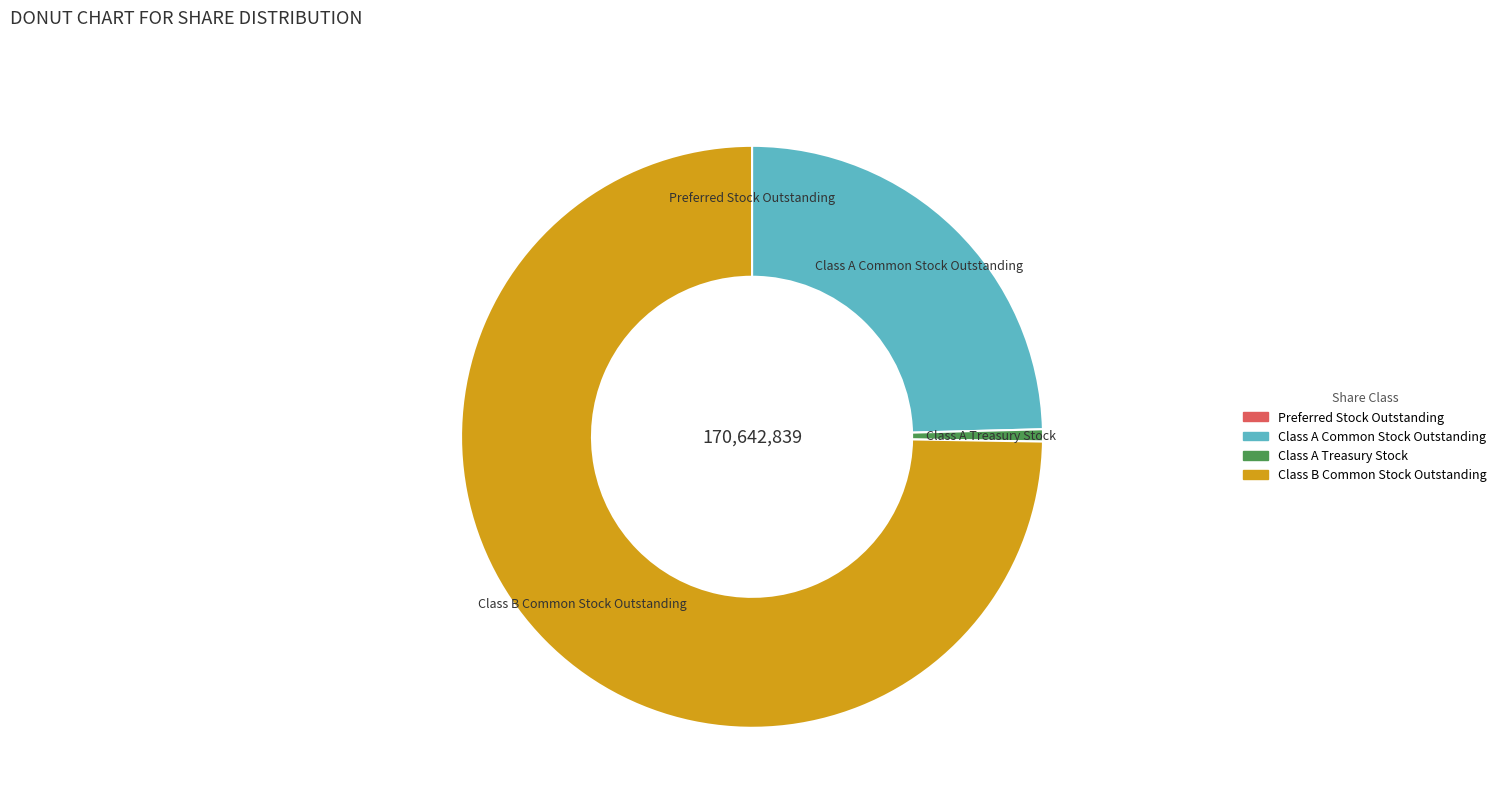

Which has a higher value, Class A Common Stock Outstanding or Class B Common Stock Outstanding?

Class B Common Stock Outstanding